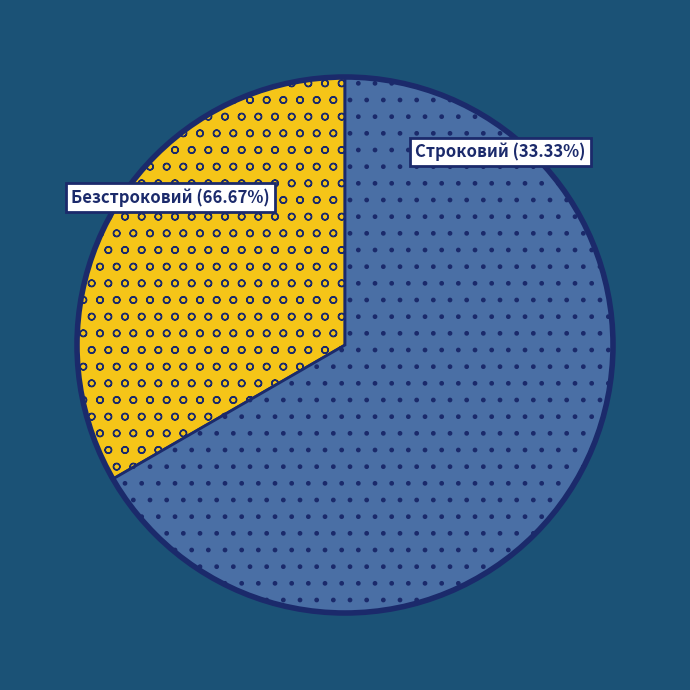

To the nearest percent, what percentage of the pie is Строковий?

33%